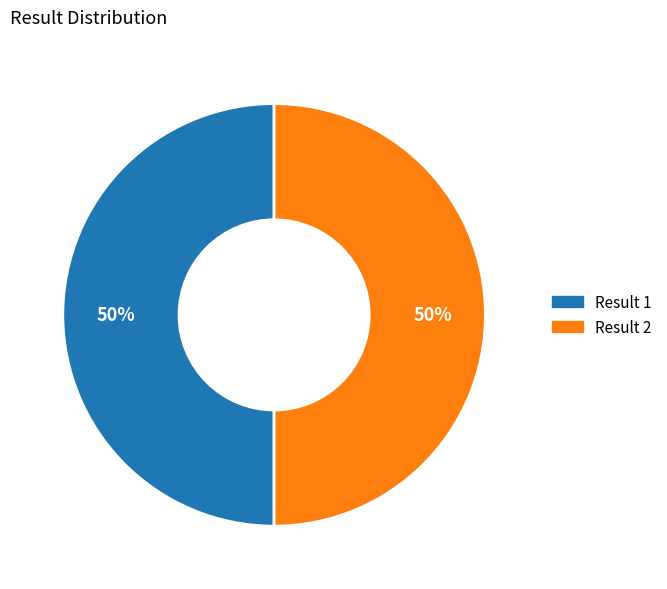

To the nearest percent, what is the average slice percentage?

50%